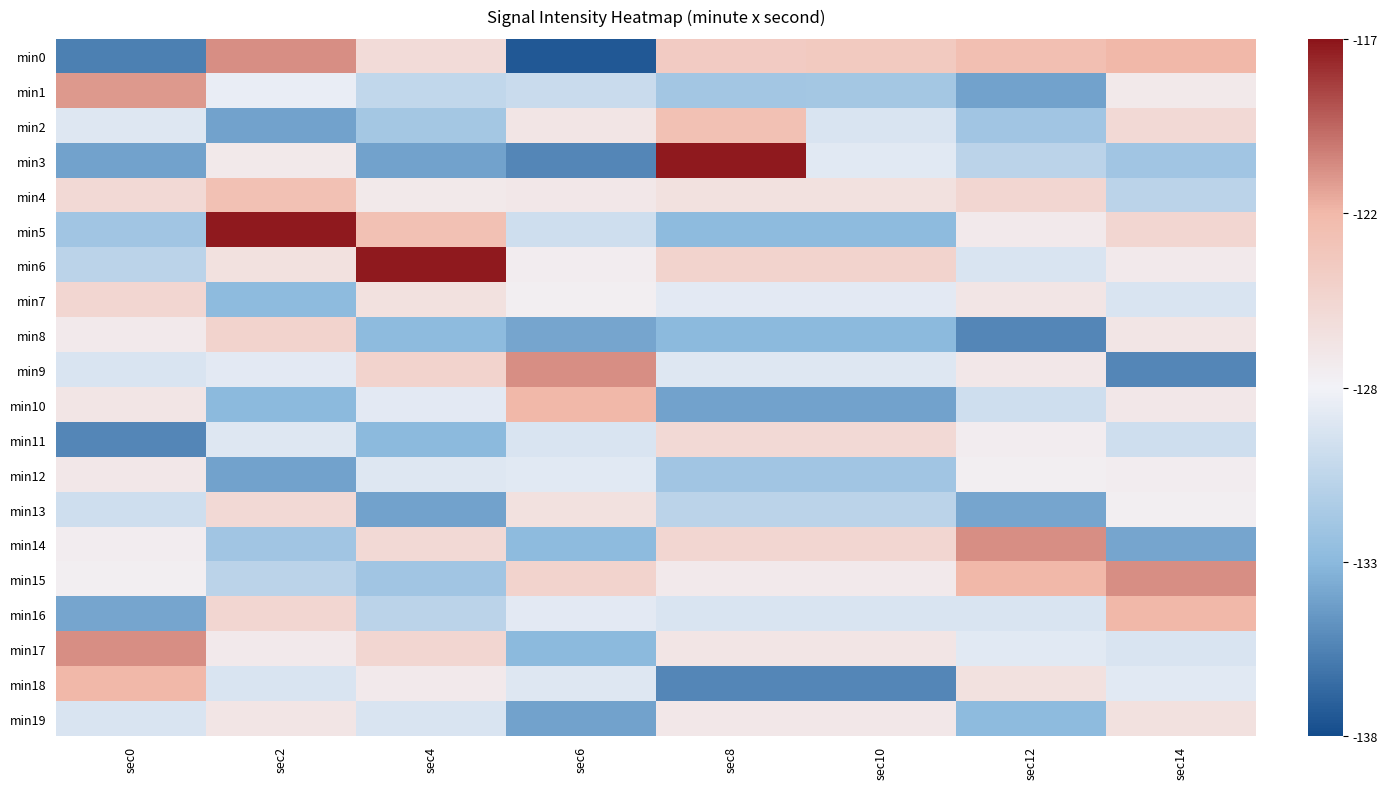

Reading left to right, transcribe all the data shown in this chart.

min0: sec0=-135.5	sec2=-120.9	sec4=-125.4	sec6=-137.4	sec8=-123.9	sec10=-123.8	sec12=-122.8	sec14=-122.2
min1: sec0=-121.2	sec2=-127.9	sec4=-130.0	sec6=-129.6	sec8=-131.5	sec10=-131.5	sec12=-133.8	sec14=-126.6
min2: sec0=-128.5	sec2=-133.8	sec4=-131.5	sec6=-126.3	sec8=-123.0	sec10=-128.7	sec12=-131.7	sec14=-125.2
min3: sec0=-133.8	sec2=-126.6	sec4=-133.8	sec6=-135.2	sec8=-117.2	sec10=-128.4	sec12=-130.3	sec14=-131.7
min4: sec0=-125.2	sec2=-123.0	sec4=-126.6	sec6=-126.5	sec8=-125.9	sec10=-125.9	sec12=-124.9	sec14=-130.3
min5: sec0=-131.7	sec2=-117.2	sec4=-123.0	sec6=-129.4	sec8=-132.6	sec10=-132.6	sec12=-126.8	sec14=-124.9
min6: sec0=-130.3	sec2=-125.9	sec4=-117.2	sec6=-126.9	sec8=-124.7	sec10=-124.7	sec12=-128.8	sec14=-126.8
min7: sec0=-124.9	sec2=-132.6	sec4=-125.9	sec6=-127.2	sec8=-128.3	sec10=-128.3	sec12=-126.3	sec14=-128.8
min8: sec0=-126.8	sec2=-124.7	sec4=-132.6	sec6=-133.7	sec8=-132.7	sec10=-132.7	sec12=-135.2	sec14=-126.3
min9: sec0=-128.8	sec2=-128.3	sec4=-124.7	sec6=-120.9	sec8=-128.5	sec10=-128.5	sec12=-126.5	sec14=-135.2
min10: sec0=-126.3	sec2=-132.7	sec4=-128.3	sec6=-122.2	sec8=-133.8	sec10=-133.8	sec12=-129.4	sec14=-126.5
min11: sec0=-135.2	sec2=-128.5	sec4=-132.7	sec6=-128.7	sec8=-125.2	sec10=-125.2	sec12=-126.9	sec14=-129.4
min12: sec0=-126.5	sec2=-133.8	sec4=-128.5	sec6=-128.4	sec8=-131.7	sec10=-131.7	sec12=-127.2	sec14=-126.9
min13: sec0=-129.4	sec2=-125.2	sec4=-133.8	sec6=-125.9	sec8=-130.3	sec10=-130.3	sec12=-133.7	sec14=-127.2
min14: sec0=-126.9	sec2=-131.7	sec4=-125.2	sec6=-132.6	sec8=-124.9	sec10=-124.9	sec12=-120.9	sec14=-133.7
min15: sec0=-127.2	sec2=-130.3	sec4=-131.7	sec6=-124.7	sec8=-126.8	sec10=-126.8	sec12=-122.2	sec14=-120.9
min16: sec0=-133.7	sec2=-124.9	sec4=-130.3	sec6=-128.3	sec8=-128.8	sec10=-128.8	sec12=-128.7	sec14=-122.2
min17: sec0=-120.9	sec2=-126.8	sec4=-124.9	sec6=-132.7	sec8=-126.3	sec10=-126.3	sec12=-128.4	sec14=-128.7
min18: sec0=-122.2	sec2=-128.8	sec4=-126.8	sec6=-128.5	sec8=-135.2	sec10=-135.2	sec12=-125.9	sec14=-128.4
min19: sec0=-128.7	sec2=-126.3	sec4=-128.8	sec6=-133.8	sec8=-126.5	sec10=-126.5	sec12=-132.6	sec14=-125.9